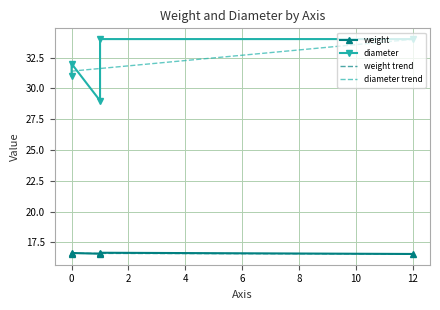

True or false: weight has a value of 5.8 at .

False